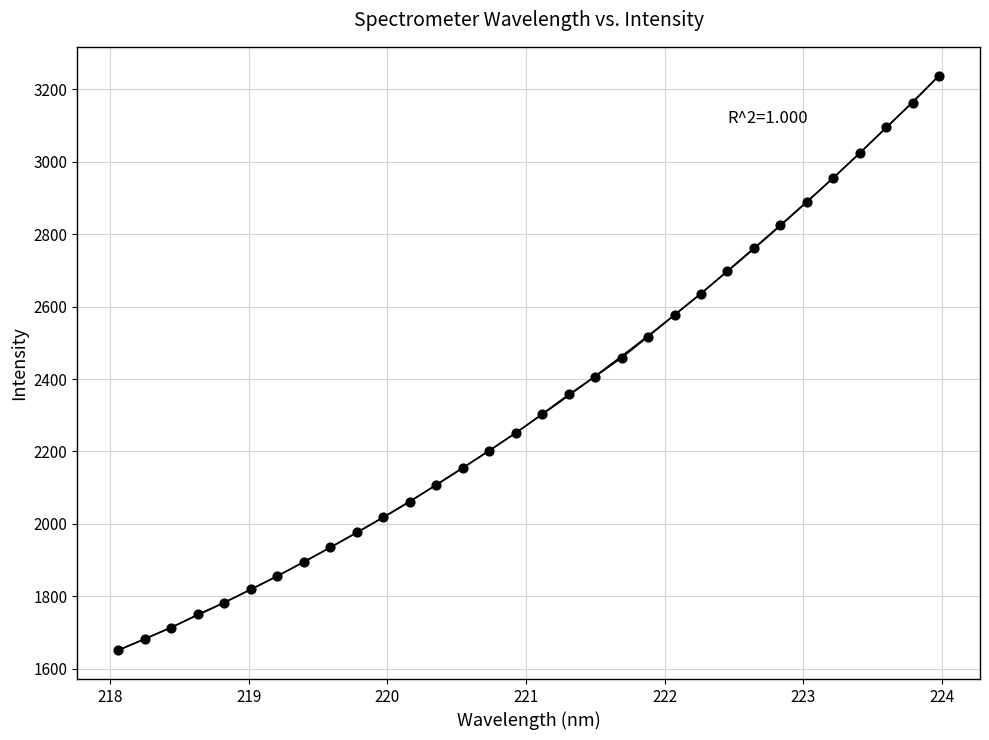

What is the range of Y values (max minus min)?

1587.5